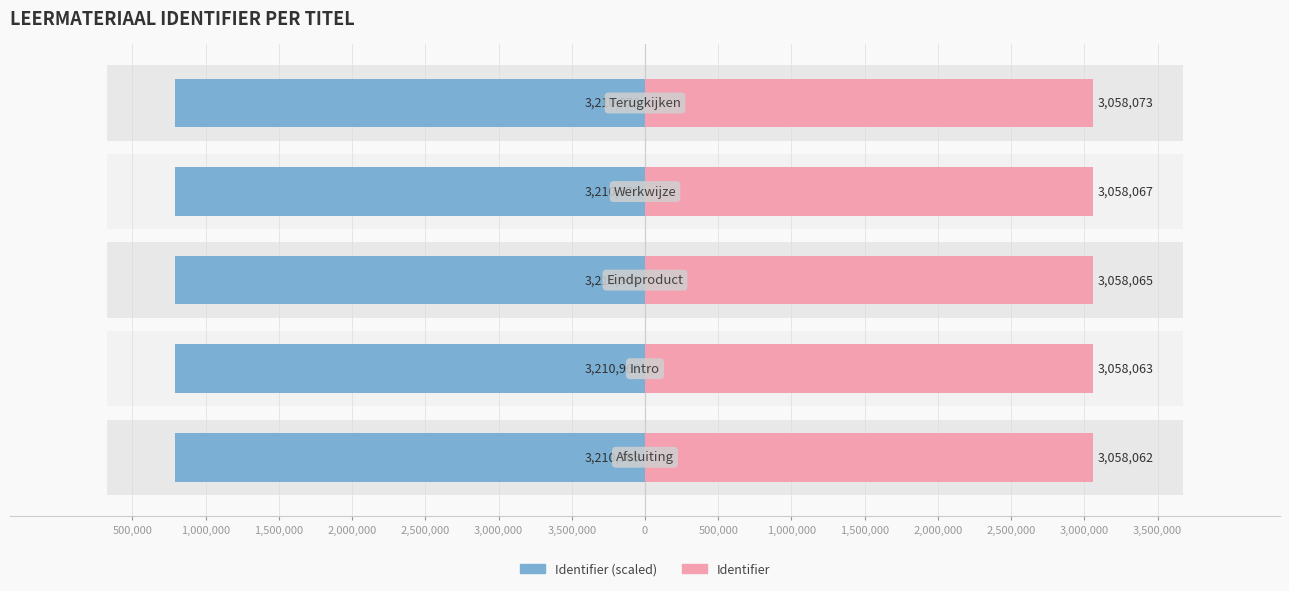

What is the lowest value of the Identifier (Left) series?

-3210976.6